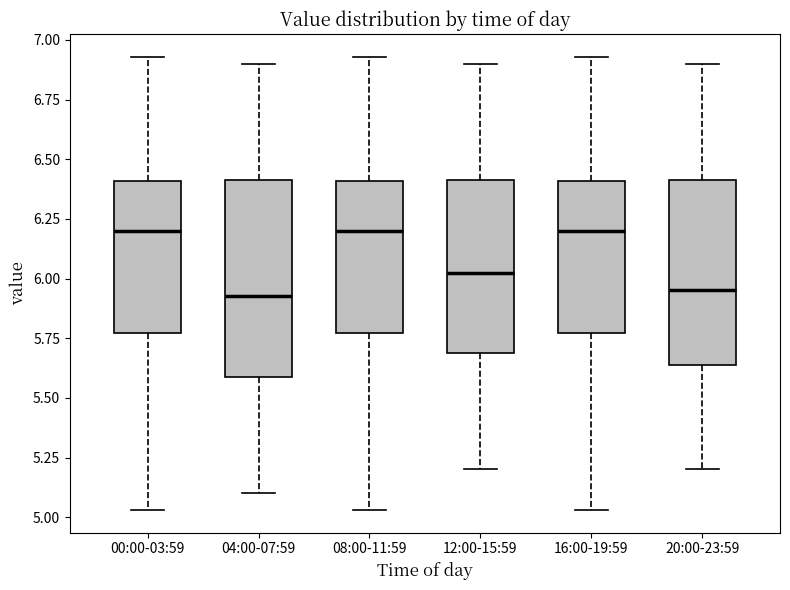

Reading left to right, read every box against the y-axis: the position of its median line, the range the box covers, and the ends of its whiskers. The values are not printed on the chart, so give them approximately, as read against the axis.

00:00-03:59: median 6.20, box 5.75 to 6.40, whiskers 5.05 to 6.95
04:00-07:59: median 5.95, box 5.60 to 6.40, whiskers 5.10 to 6.90
08:00-11:59: median 6.20, box 5.75 to 6.40, whiskers 5.05 to 6.95
12:00-15:59: median 6.05, box 5.70 to 6.40, whiskers 5.20 to 6.90
16:00-19:59: median 6.20, box 5.75 to 6.40, whiskers 5.05 to 6.95
20:00-23:59: median 5.95, box 5.65 to 6.40, whiskers 5.20 to 6.90